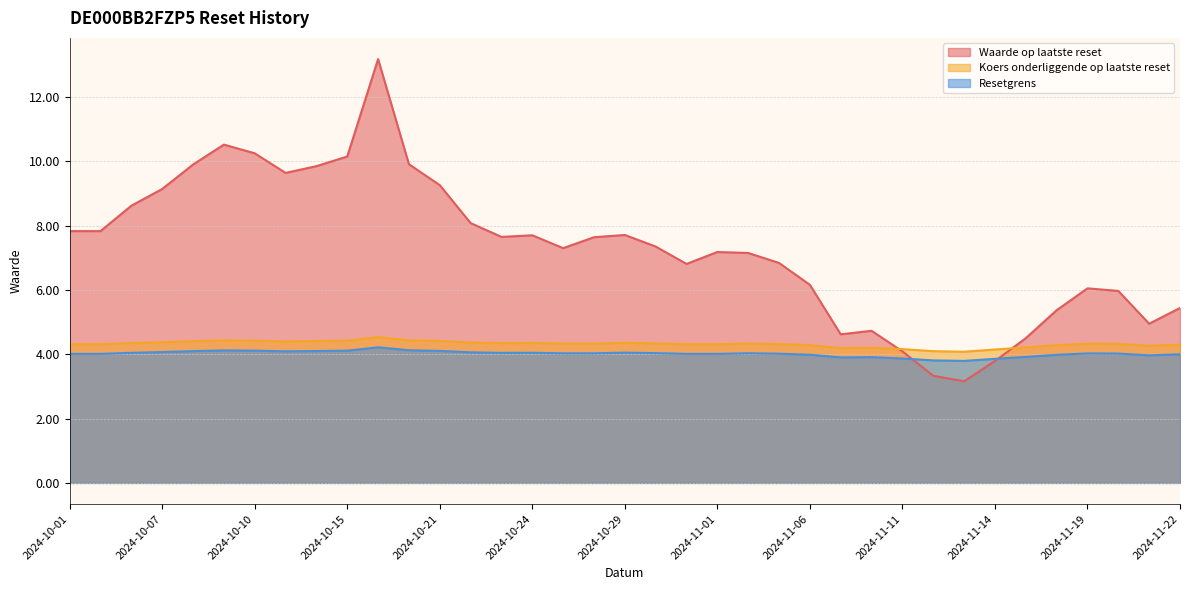

What is the label of the 16th point from the right?

2024-11-01